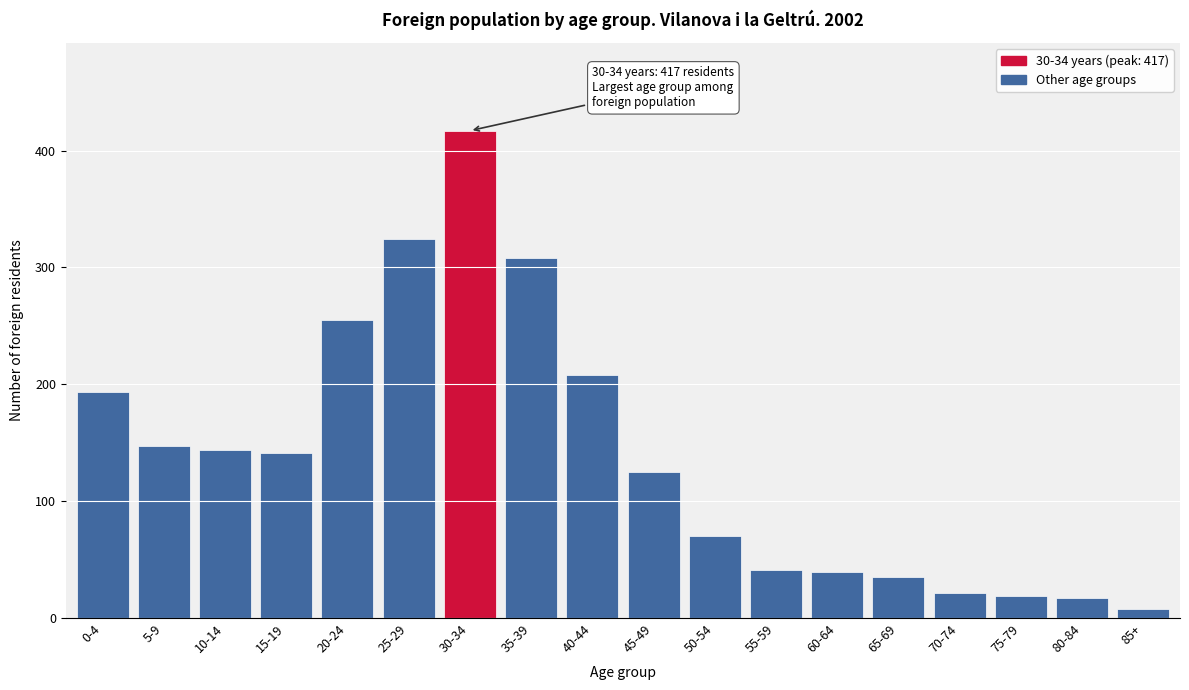

Reading right to left, transcribe all the data shown in this chart.

85+=8	80-84=17	75-79=19	70-74=21	65-69=35	60-64=39	55-59=41	50-54=70	45-49=125	40-44=208	35-39=308	30-34=417	25-29=324	20-24=255	15-19=141	10-14=144	5-9=147	0-4=193